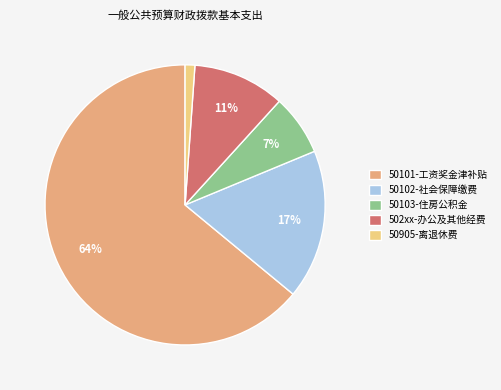

Which category has the smallest portion of the pie?

50905-离退休费